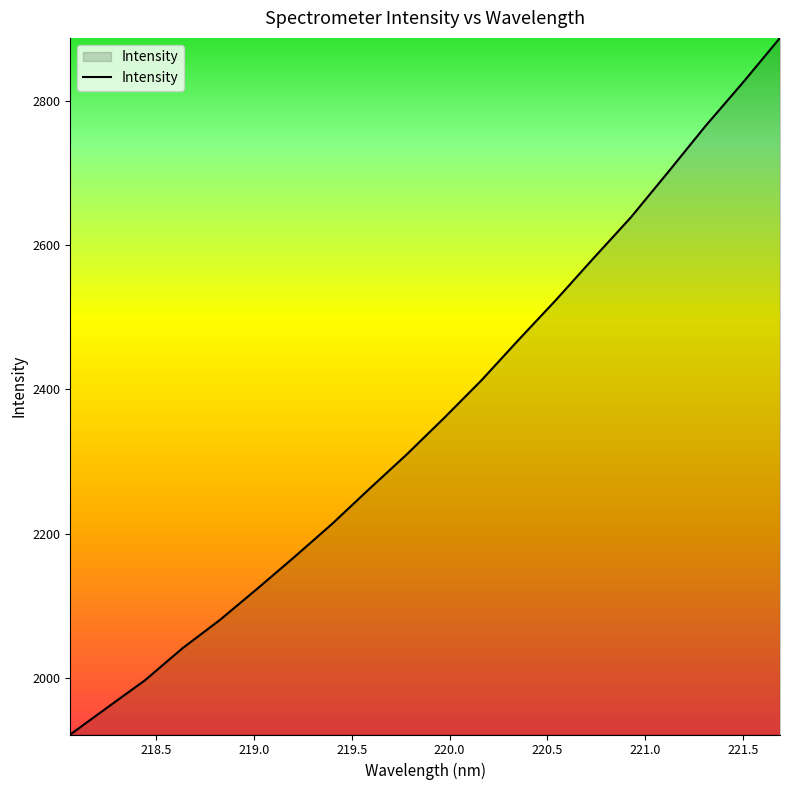

What is the minimum value shown in the chart?

1921.9